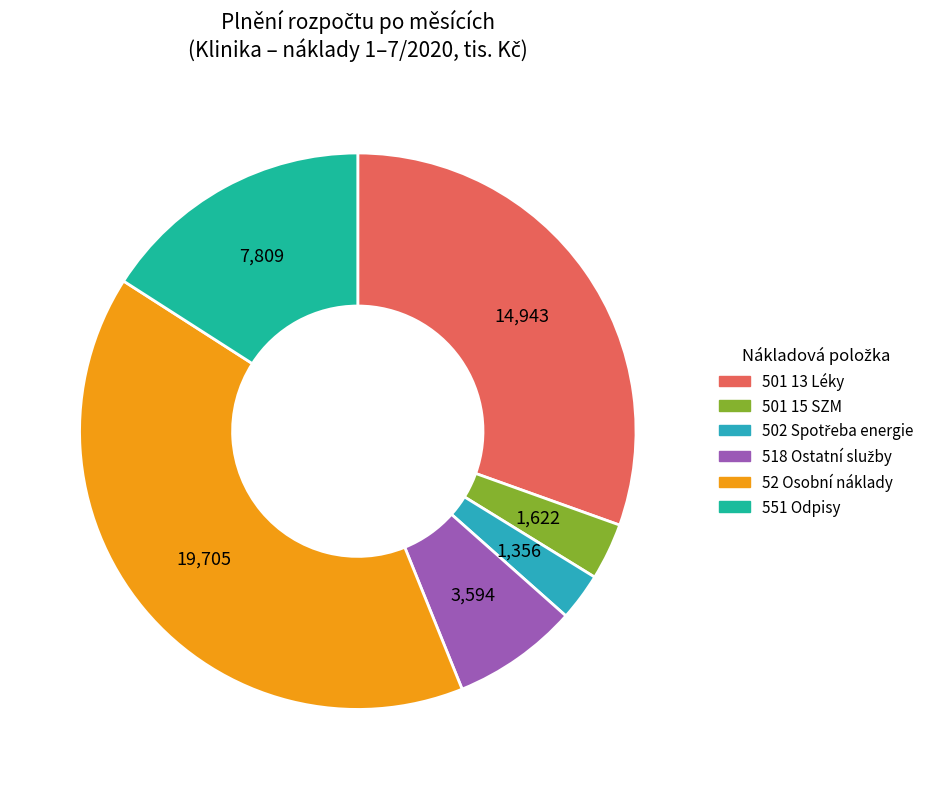

Which slice is the largest?

52 Osobní náklady